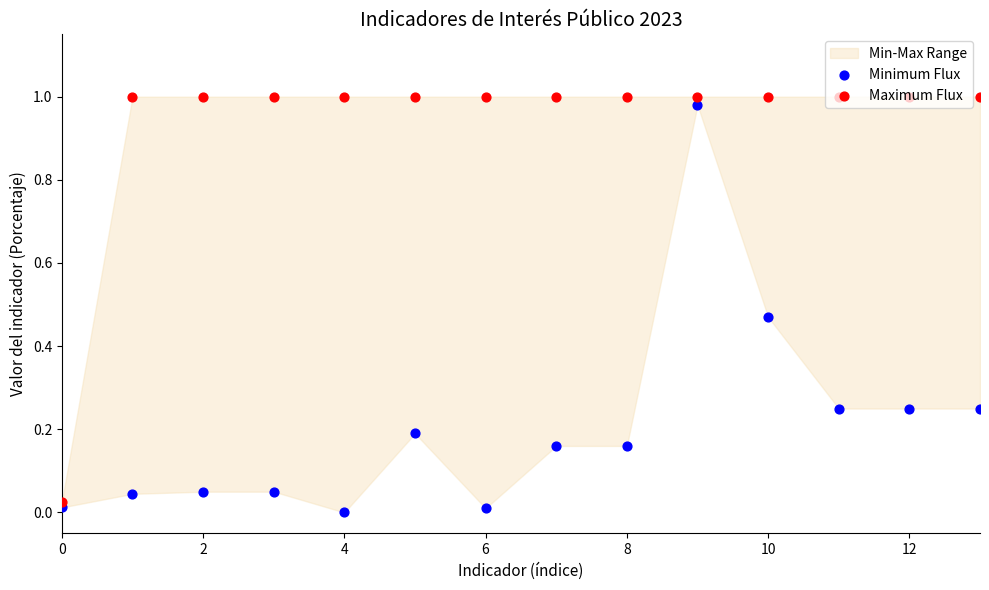

Which series reaches the minimum Y coordinate?

Minimum Flux